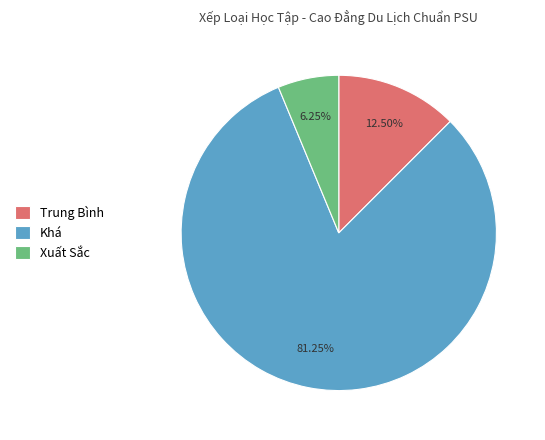

True or false: Trung Bình accounts for 3% of the total.

False